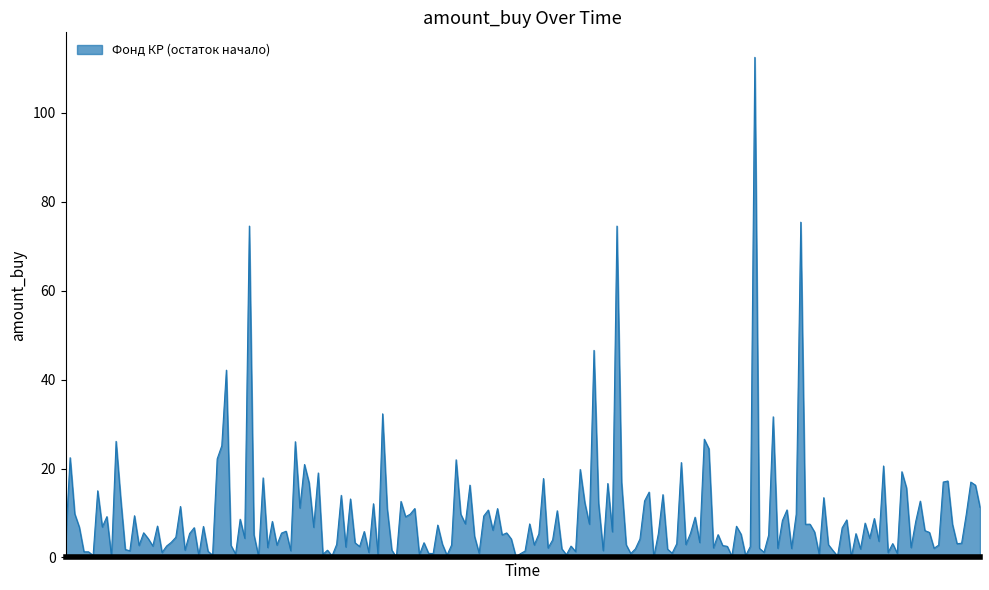

What is the maximum value shown in the chart?

112.5